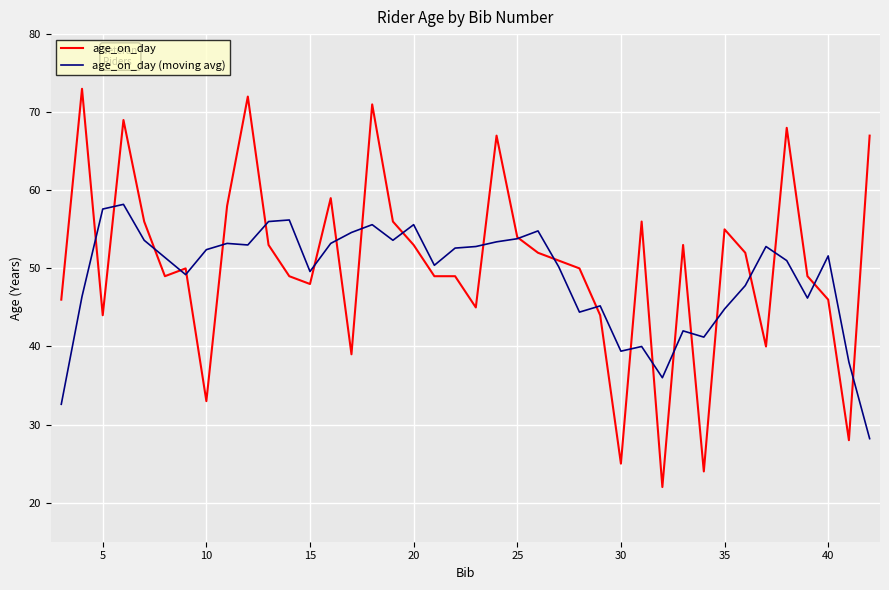

Rank the series by their maximum value, from lowest to highest.

age_on_day (moving avg), age_on_day